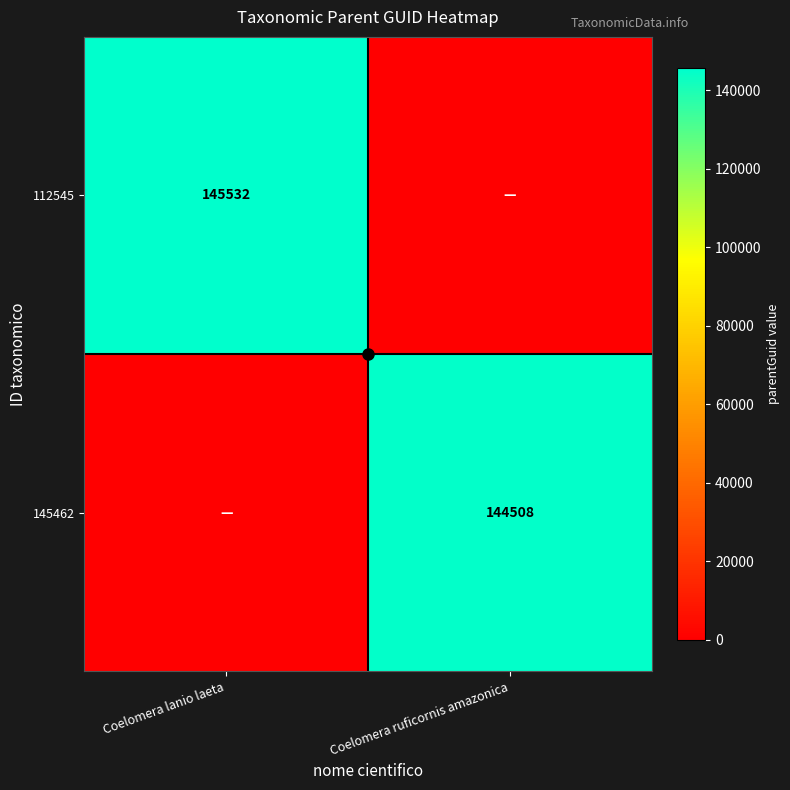

The 112545 series shows 62693 at Coelomera lanio laeta. True or false?

False